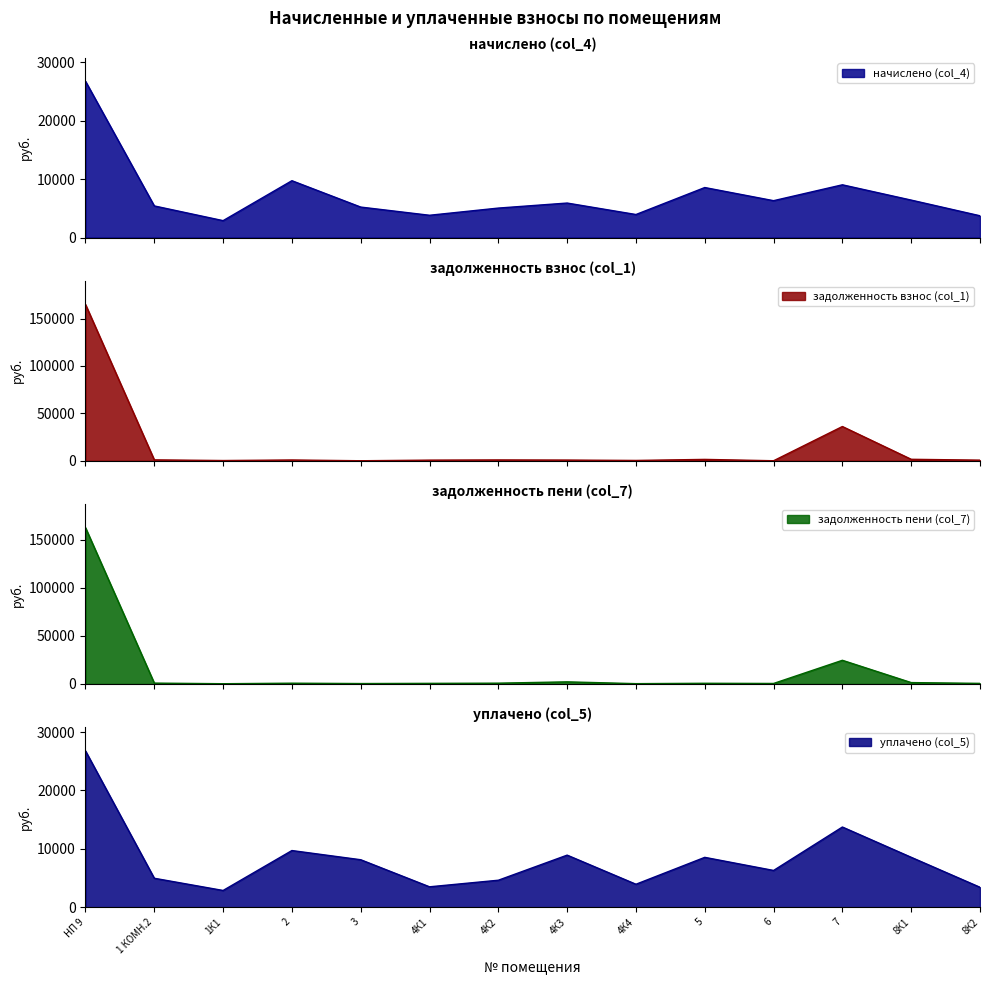

Between 6 and 4К1, which is larger?

6